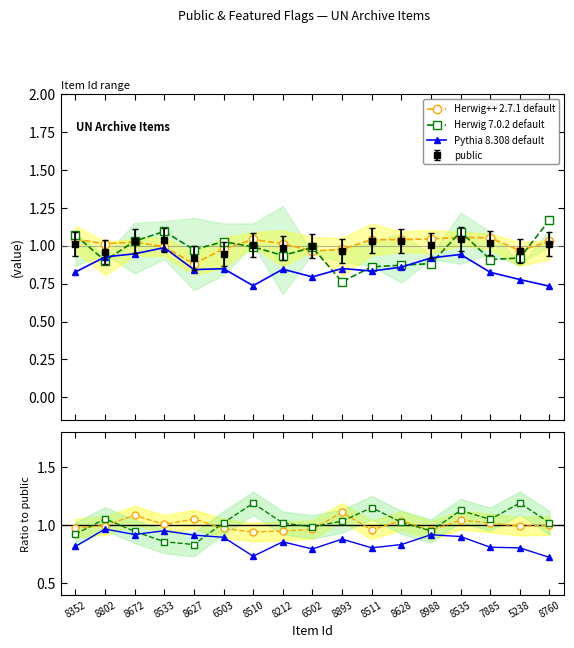

True or false: Pythia 8.308 default and Herwig++ 2.7.1 default cross at least once.

False